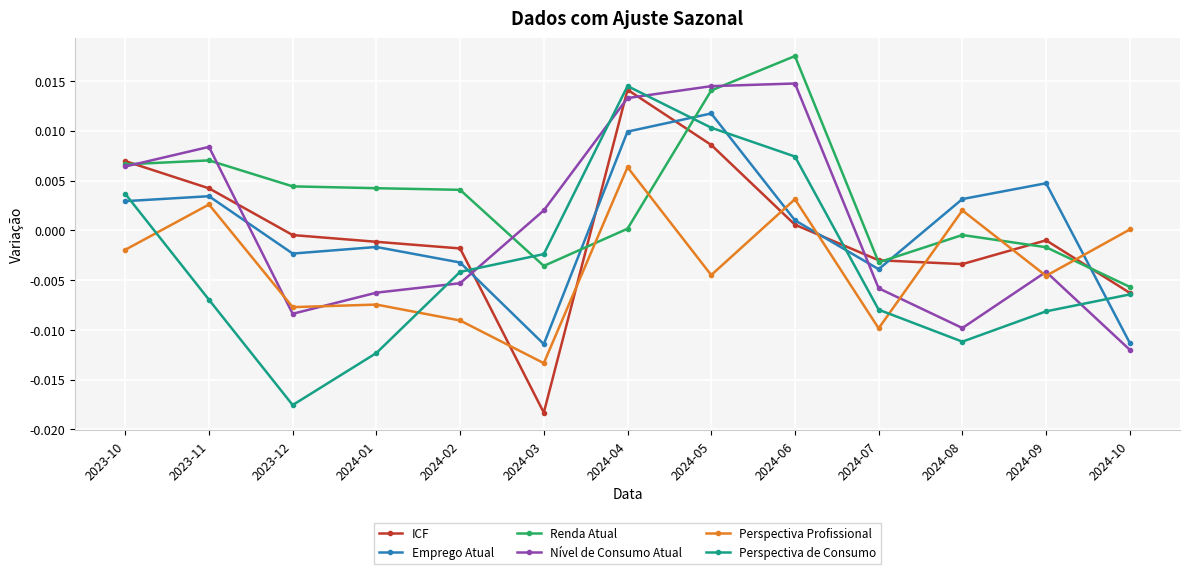

At which category is the sum across all series the highest?

2024-04